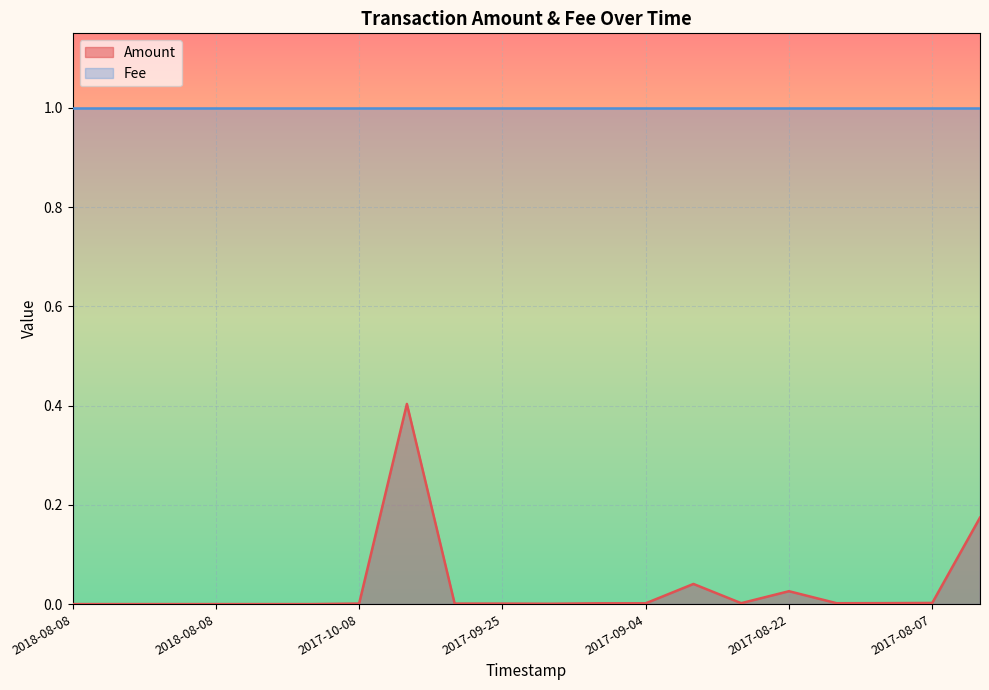

What is the maximum value shown in the chart?

1.0